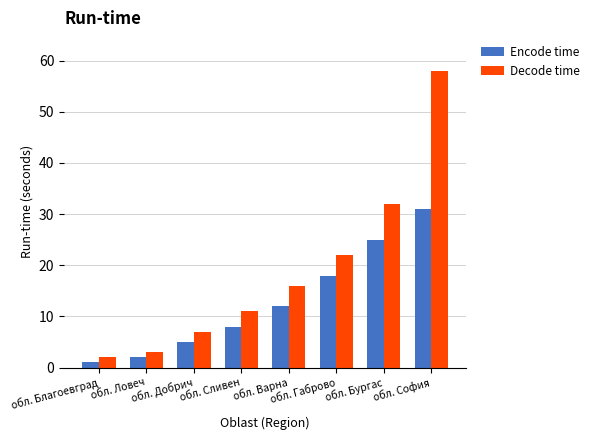

At обл. Ловеч, list the series in order from largest to smallest.

Decode time, Encode time